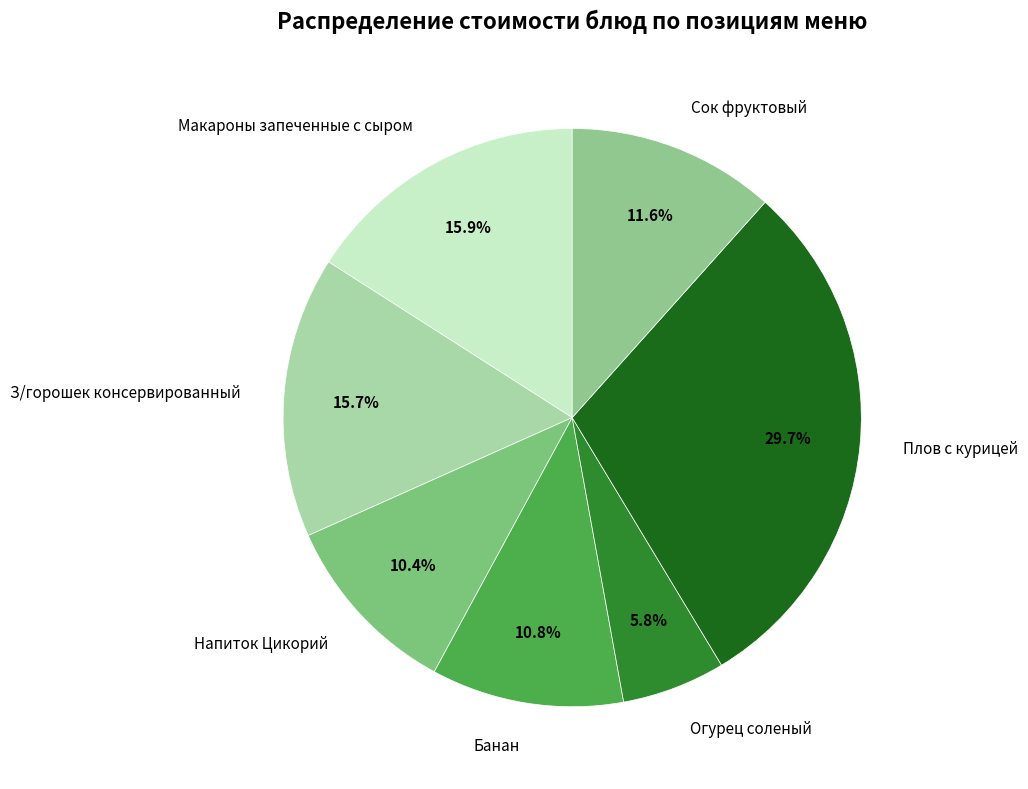

True or false: З/горошек консервированный accounts for 5% of the total.

False